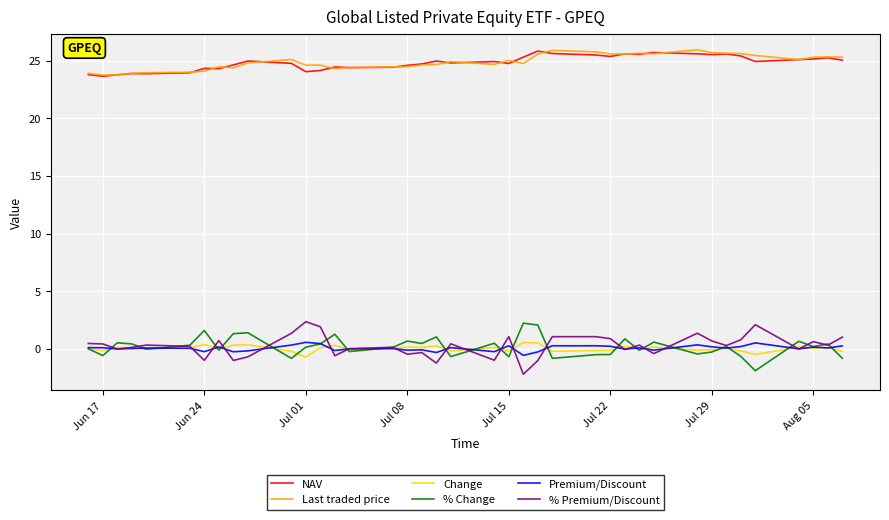

True or false: % Change and Last traded price intersect in this chart.

False